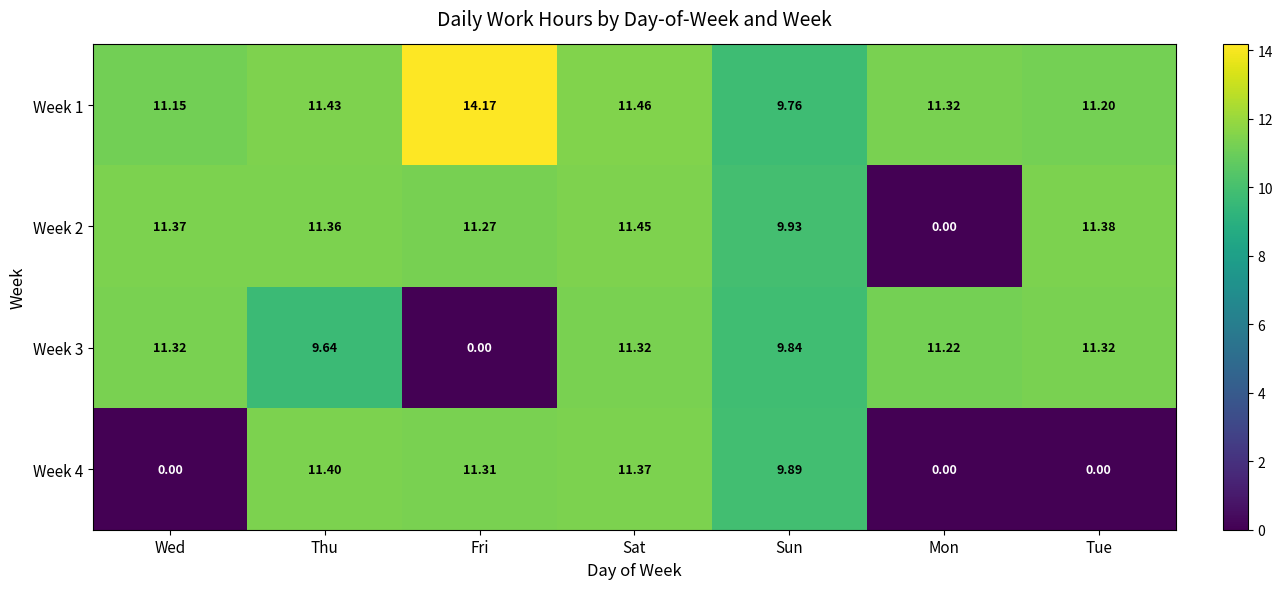

Is the value of Week 2 at Mon greater than the value of Week 3 at Sun?

No